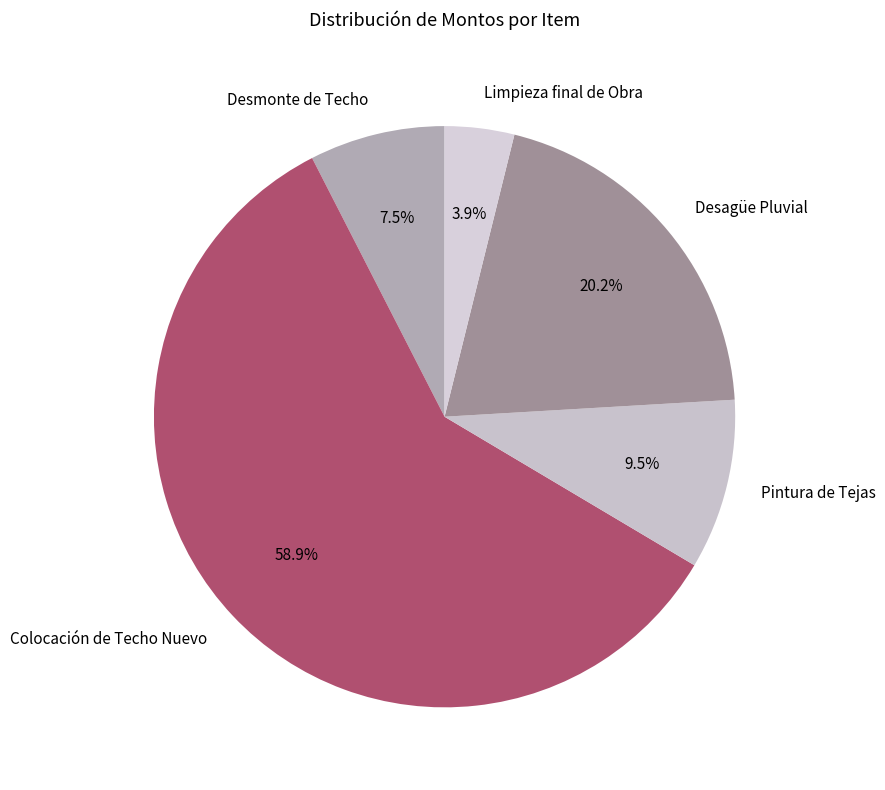

Which has a higher value, Desagüe Pluvial or Limpieza final de Obra?

Desagüe Pluvial